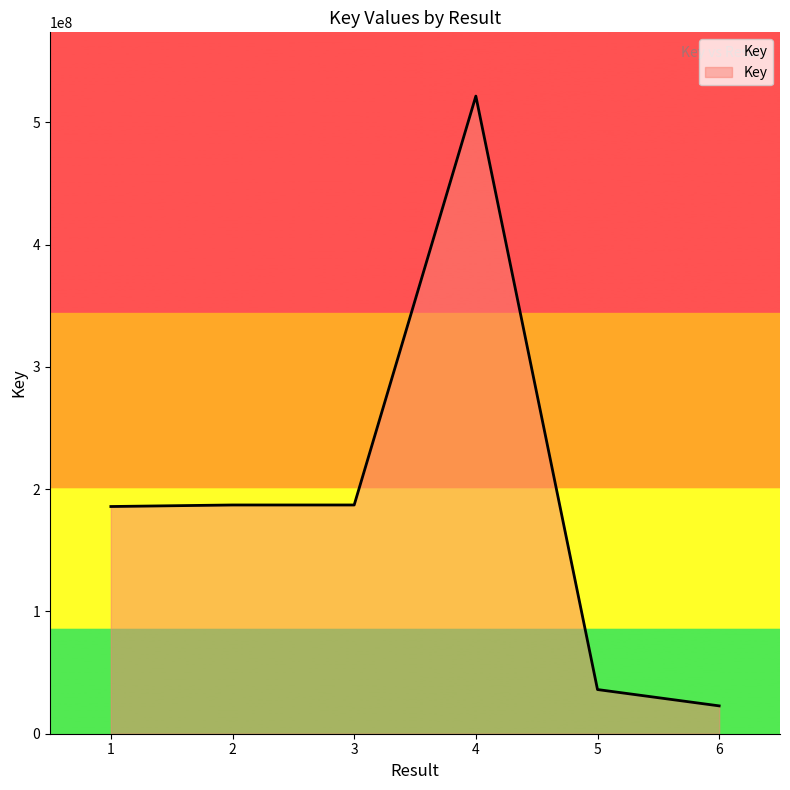

What is the greatest value displayed?

521361581